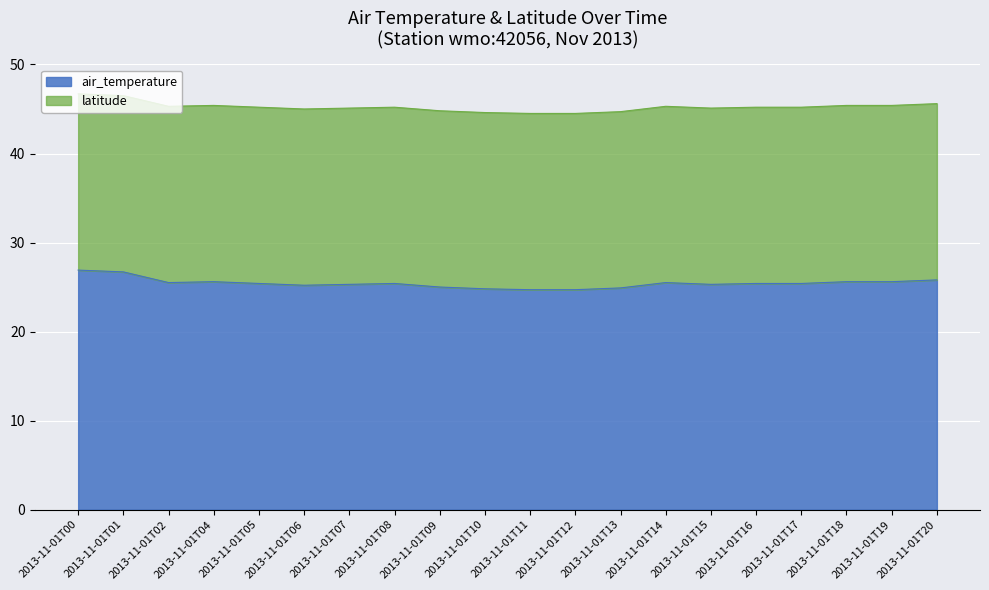

Approximately how many times larger is the value at 2013-11-01T04 compared to 2013-11-01T12?

1.0